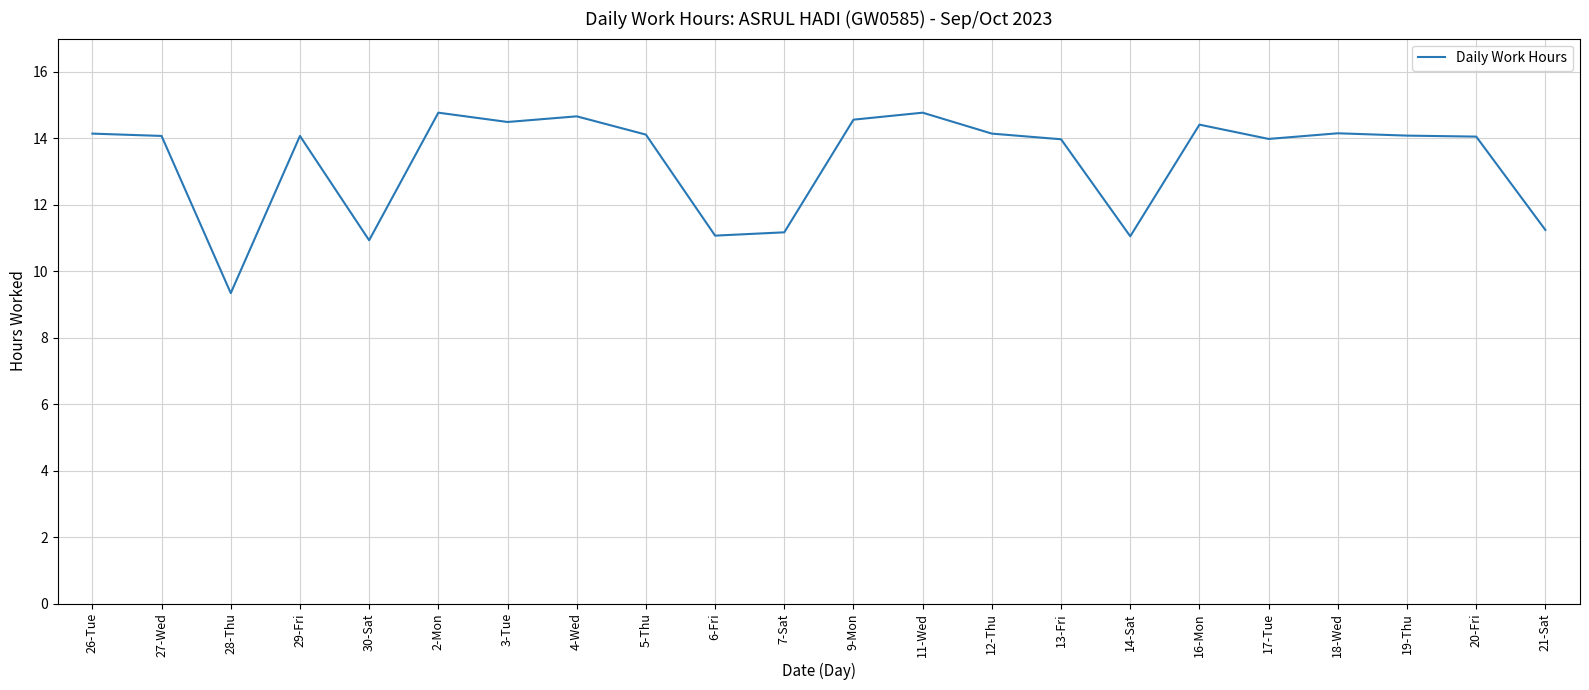

What is the greatest value displayed?

14.8